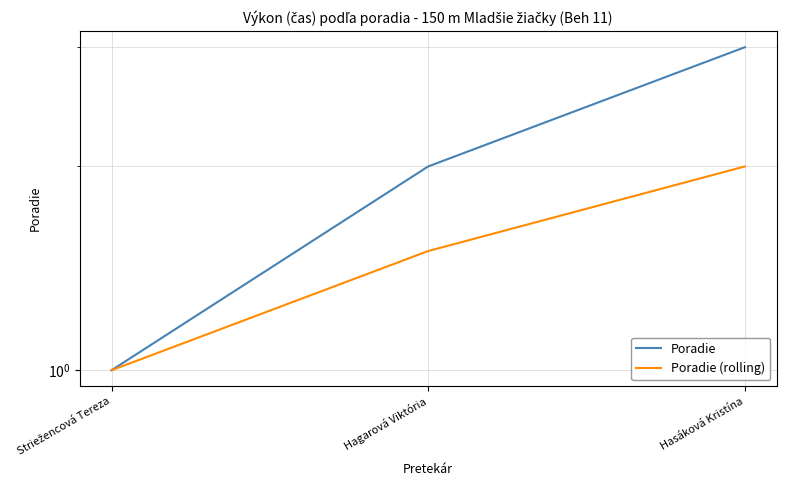

What value does the Poradie series have at Hagarová Viktória?

2.0